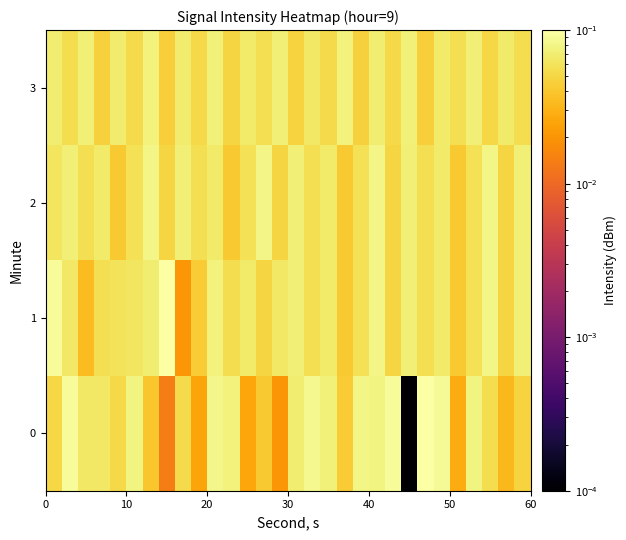

Reading left to right, extract all data points from this chart.

0: 0.1	0.1	0.1	0.1	0.1	0.1	0.0	0.0	0.1	0.0	0.1	0.1	0.0	0.0	0.0	0.1	0.1	0.1	0.0	0.1	0.1	0.1	0.0	0.1	0.1	0.0	0.1	0.1	0.0	0.0
1: 0.1	0.1	0.0	0.1	0.1	0.1	0.1	0.1	0.0	0.0	0.1	0.1	0.1	0.0	0.1	0.1	0.1	0.1	0.0	0.1	0.1	0.0	0.1	0.1	0.1	0.0	0.1	0.1	0.0	0.1
2: 0.1	0.1	0.1	0.1	0.0	0.1	0.1	0.0	0.1	0.1	0.1	0.0	0.1	0.1	0.0	0.1	0.1	0.1	0.0	0.1	0.1	0.0	0.1	0.1	0.1	0.0	0.1	0.1	0.0	0.1
3: 0.1	0.1	0.1	0.0	0.1	0.1	0.1	0.0	0.1	0.1	0.1	0.0	0.1	0.1	0.1	0.0	0.1	0.1	0.1	0.0	0.1	0.1	0.1	0.0	0.1	0.1	0.1	0.0	0.1	0.1